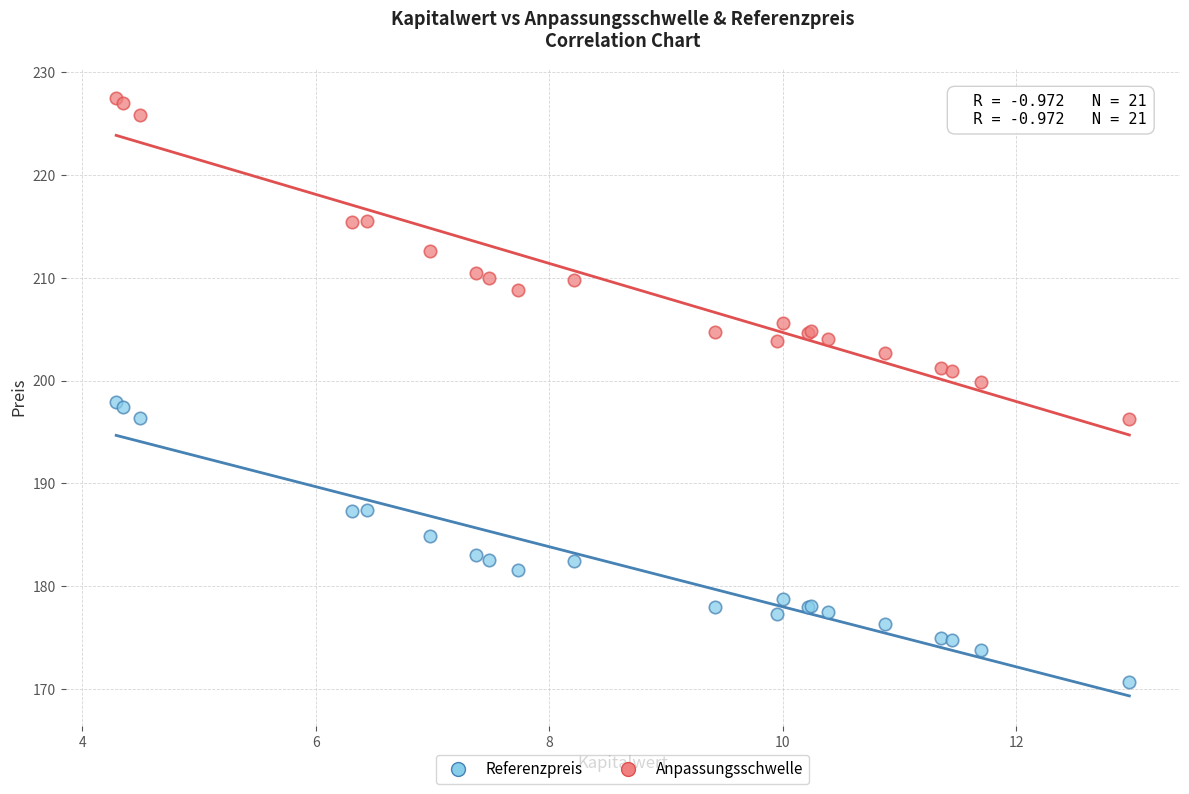

What is the X range (max minus min) for the scatter plot?

8.7